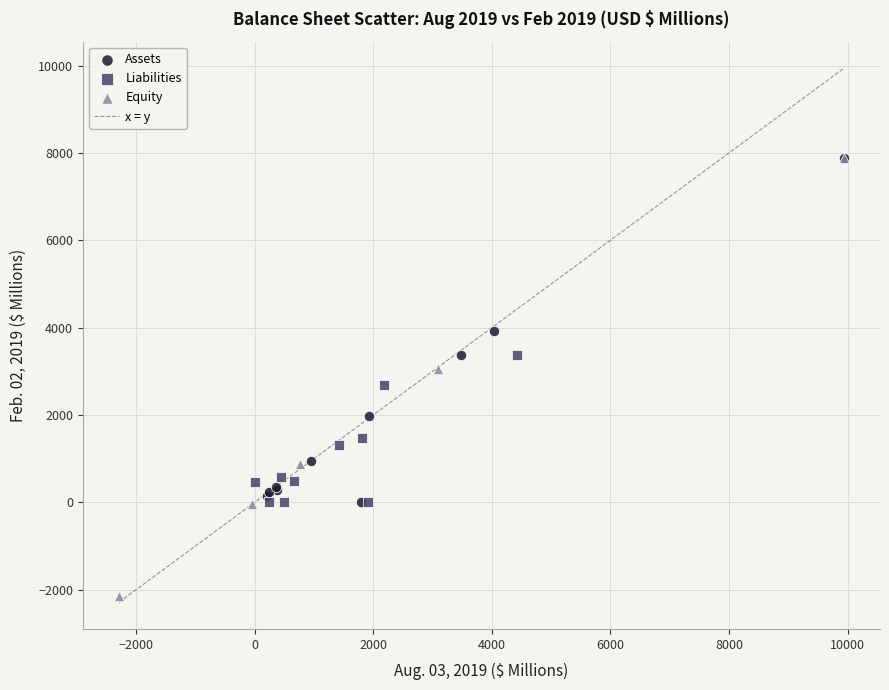

Which series has the largest Y range (max minus min)?

Equity